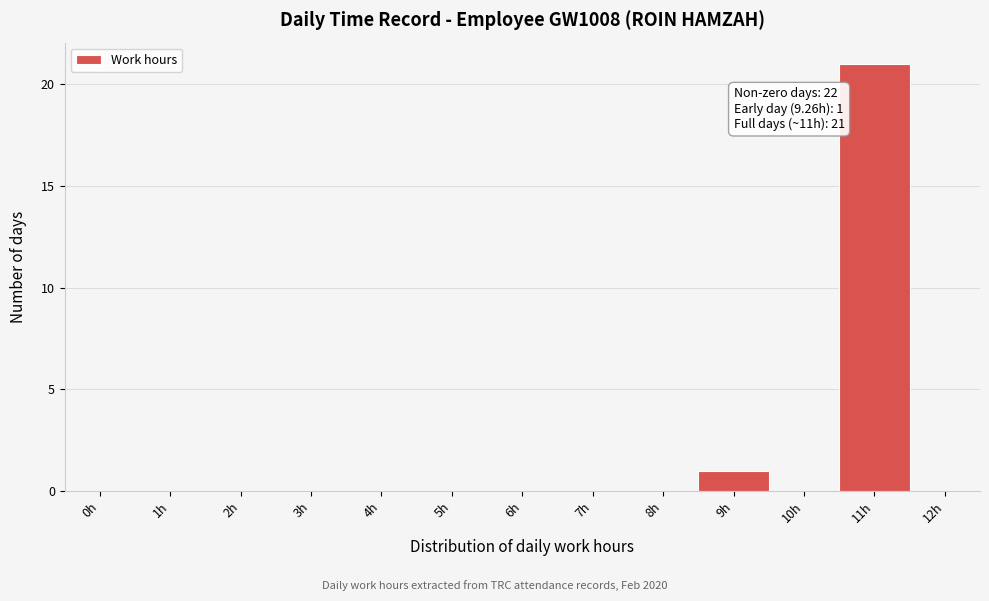

Reading left to right, what are all the values shown in this chart?

0h=0	1h=0	2h=0	3h=0	4h=0	5h=0	6h=0	7h=0	8h=0	9h=1	10h=0	11h=21	12h=0